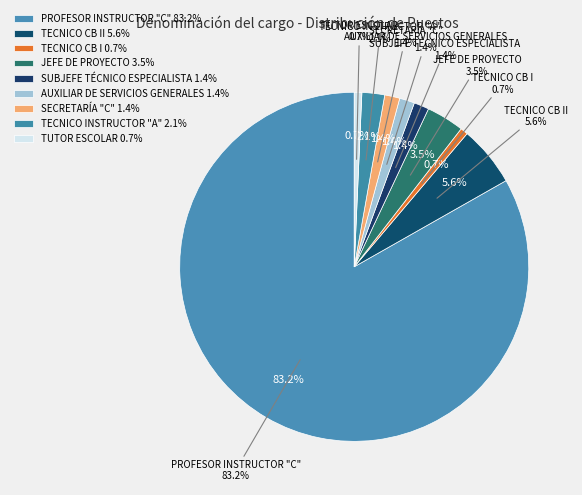

To the nearest percent, what percentage of the pie is PROFESOR INSTRUCTOR "C"?

83%